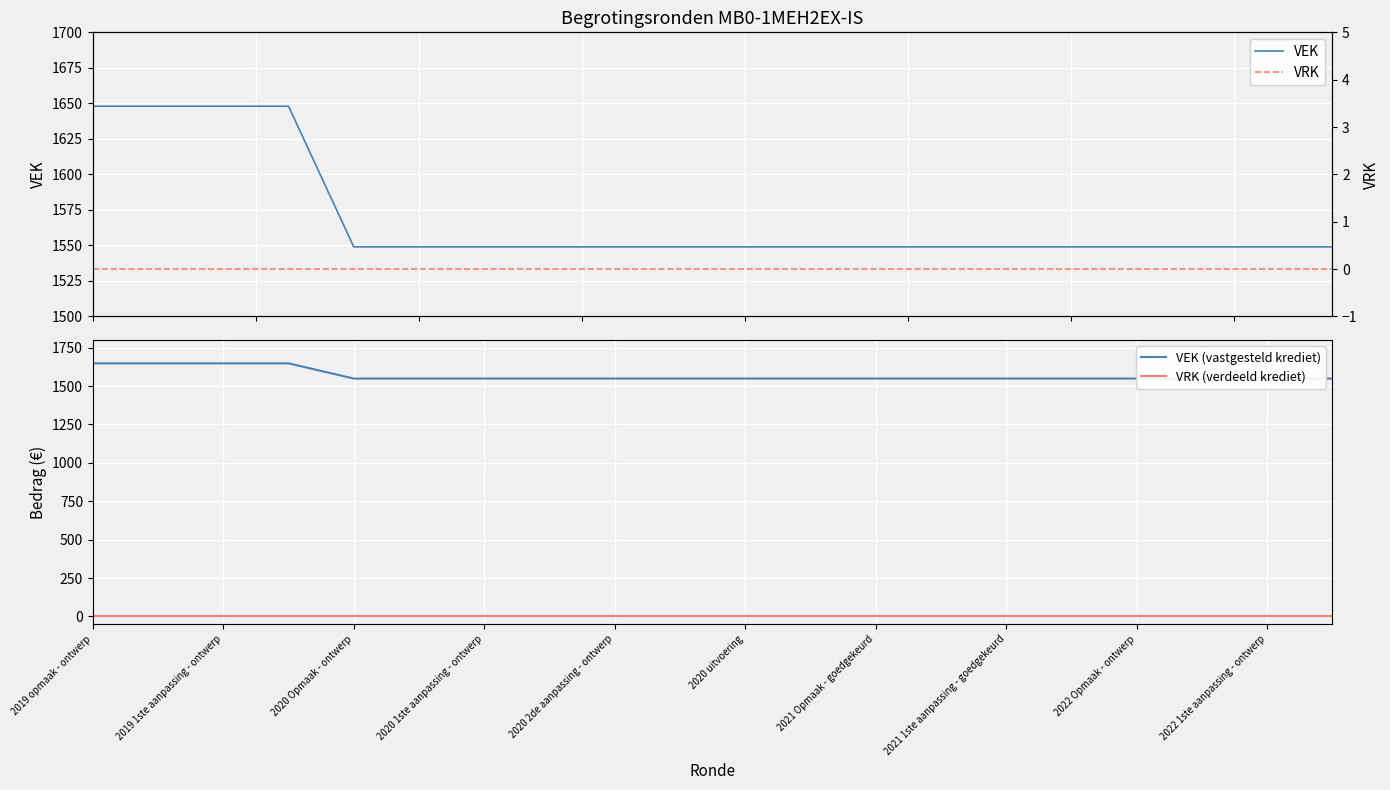

True or false: VRK (verdeeld krediet) and VEK (vastgesteld krediet) cross at least once.

False